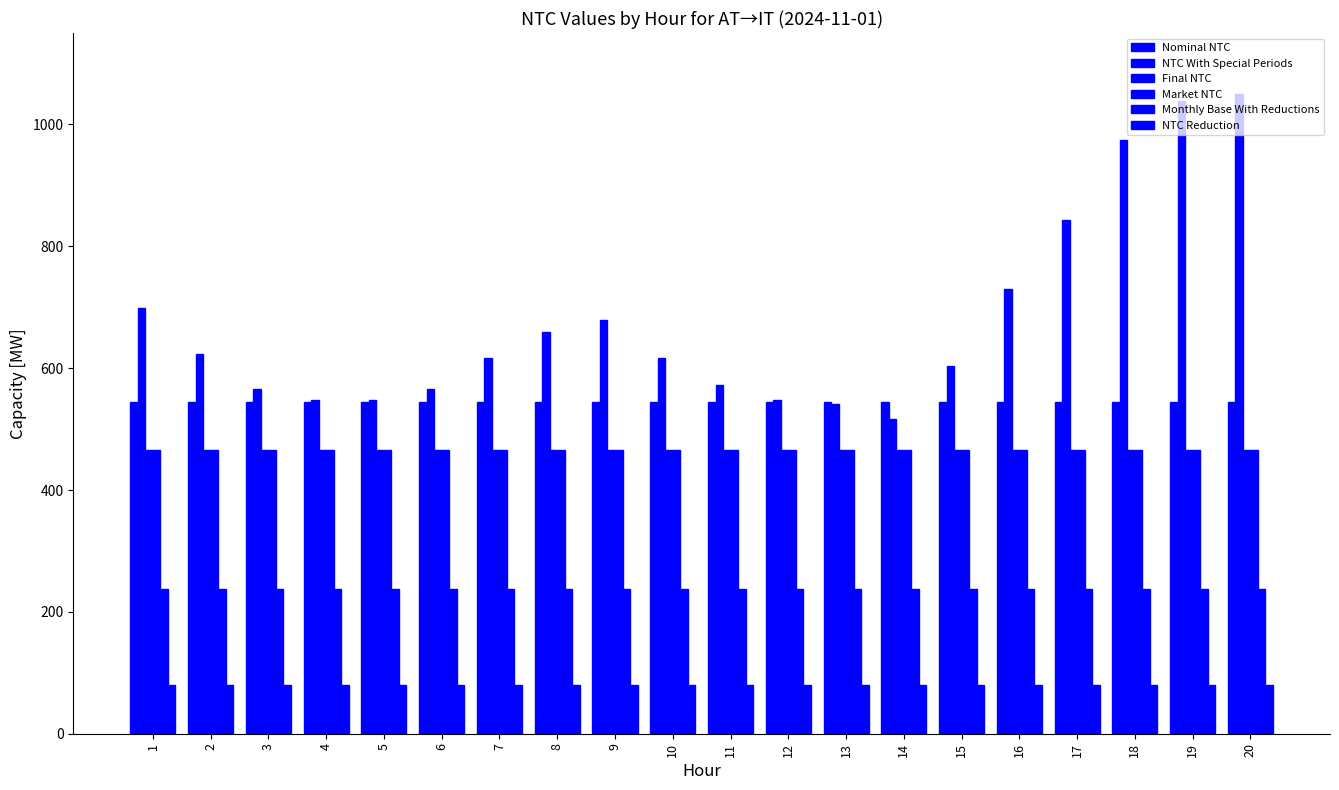

How many groups of bars are there?

20